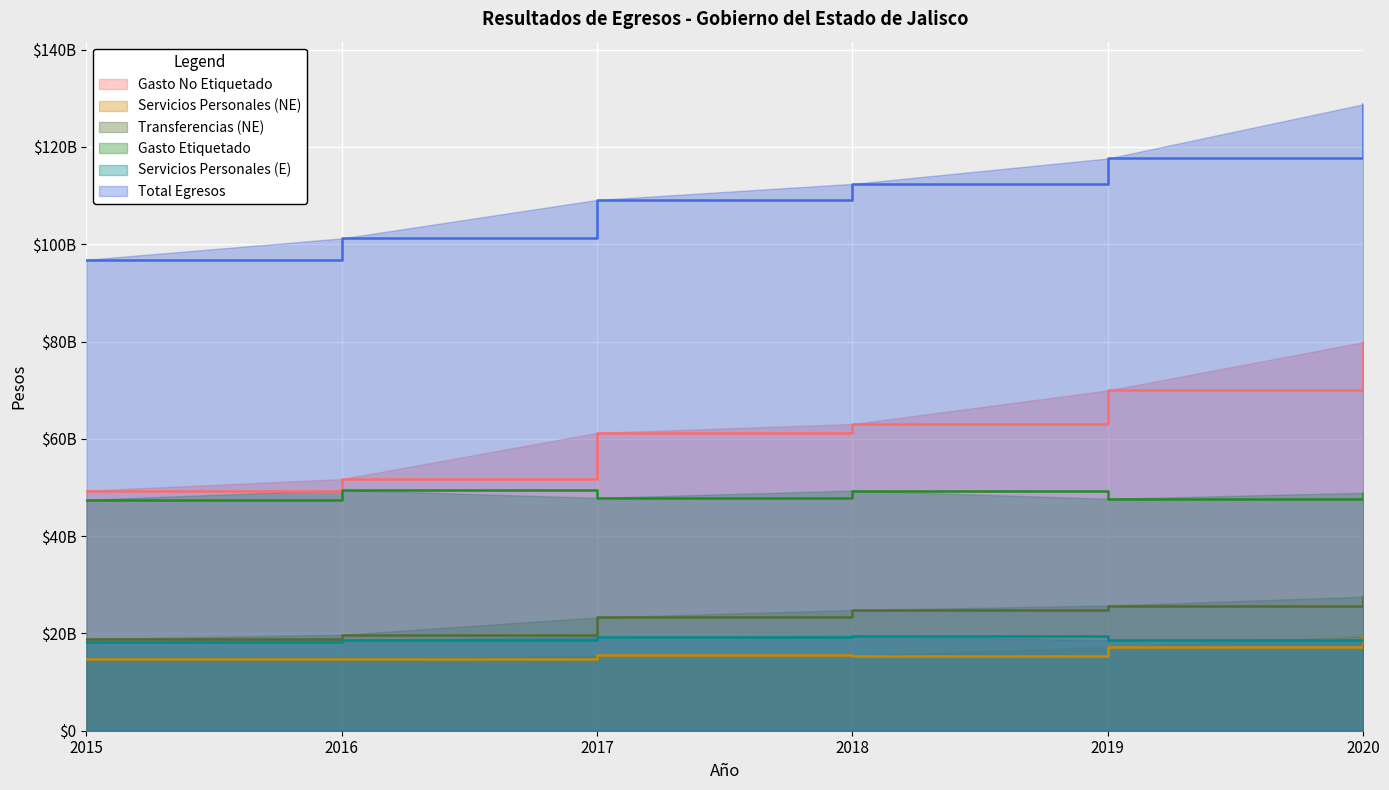

True or false: Gasto Etiquetado and Servicios Personales (E) cross at least once.

False